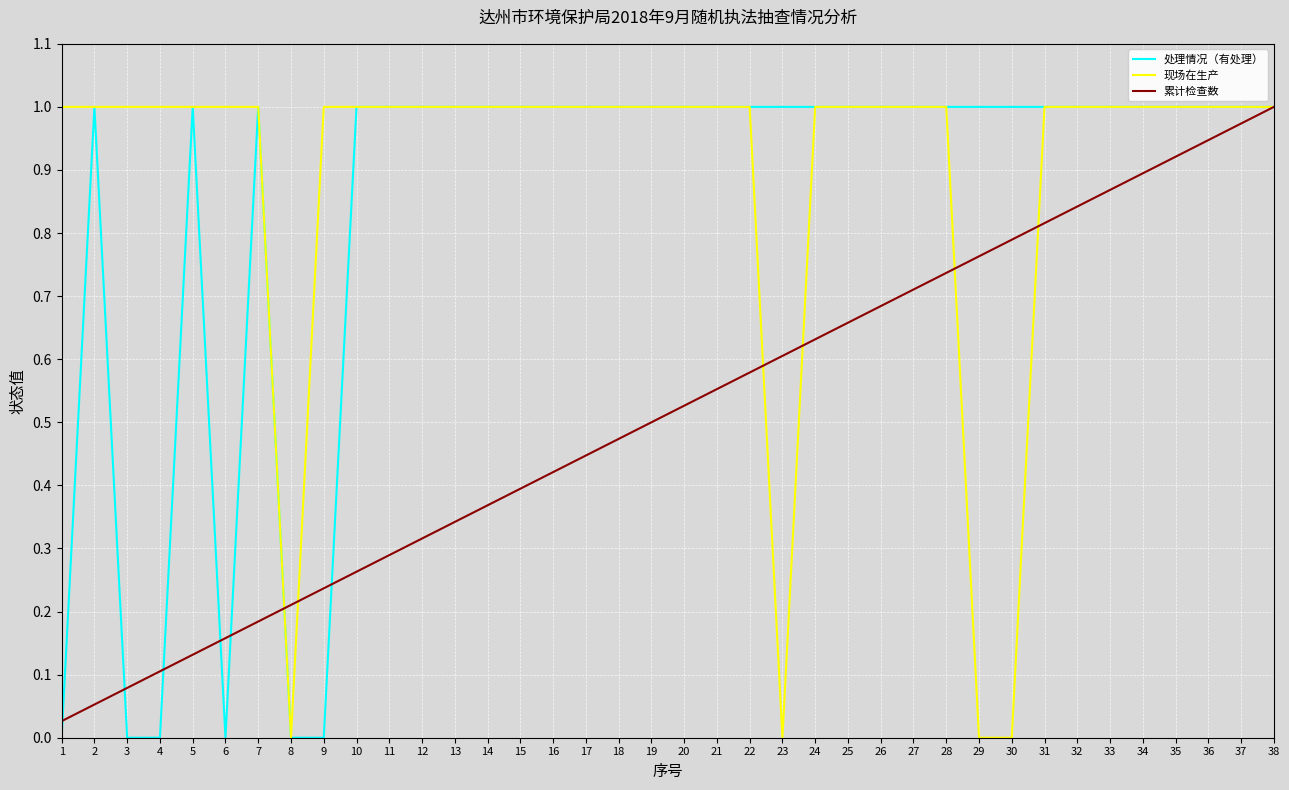

Rank the categories by 累计检查数 value from highest to lowest.

38, 37, 36, 35, 34, 33, 32, 31, 30, 29, 28, 27, 26, 25, 24, 23, 22, 21, 20, 19, 18, 17, 16, 15, 14, 13, 12, 11, 10, 9, 8, 7, 6, 5, 4, 3, 2, 1